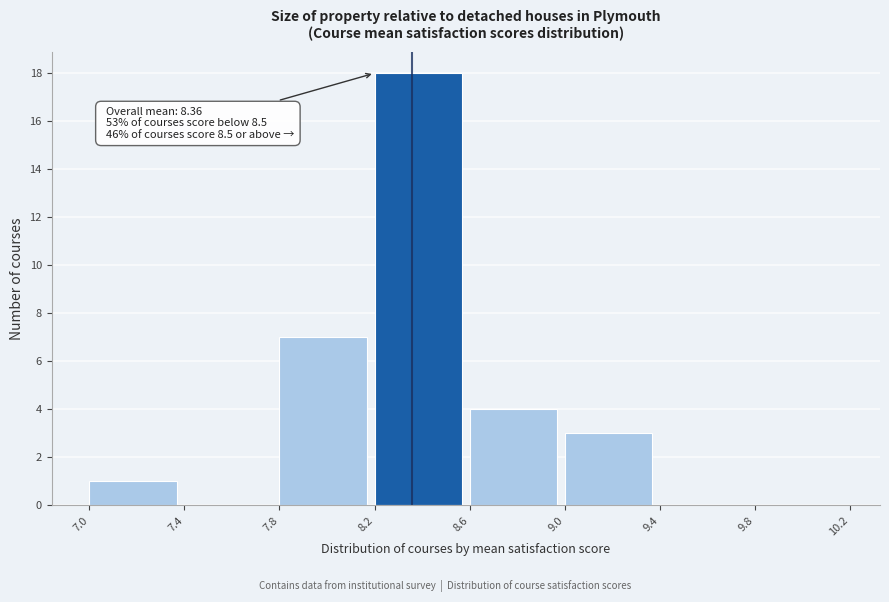

Over which range of the x-axis is the bar tallest?

8.2 to 8.6